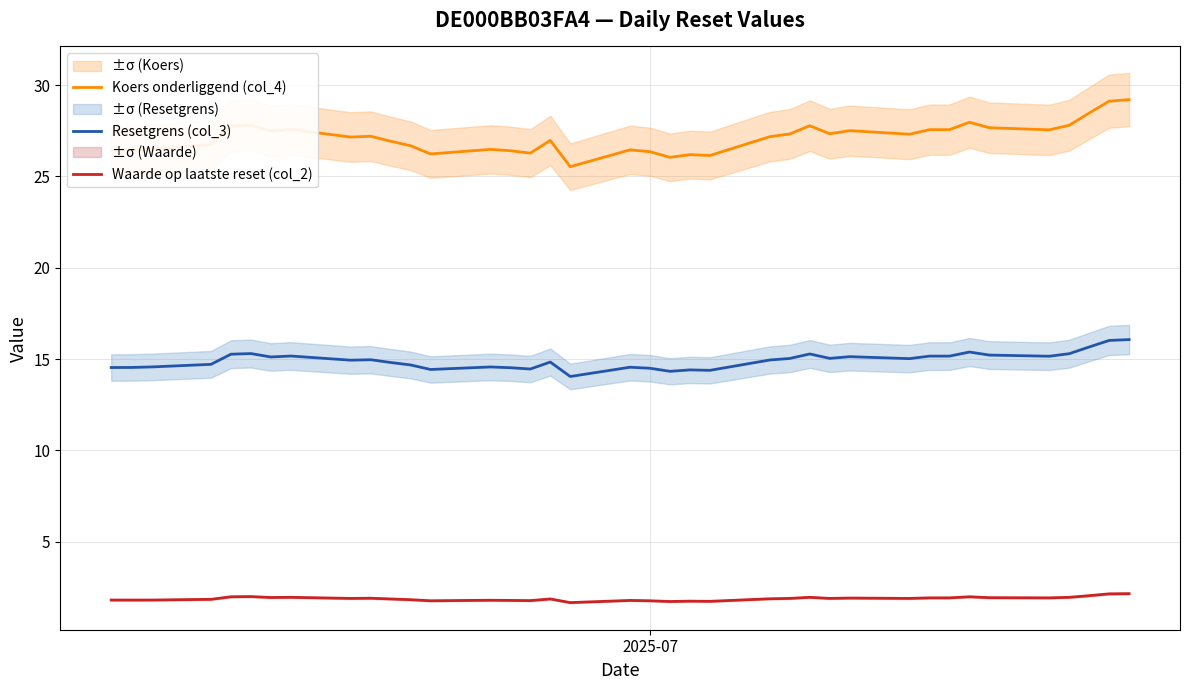

What is the sum of all Waarde op laatste reset (col_2) values?

71.3